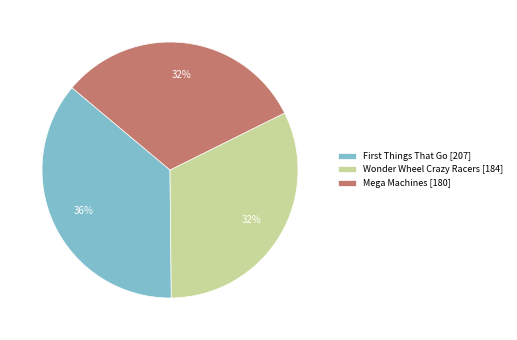

How many segments does this pie chart have?

3